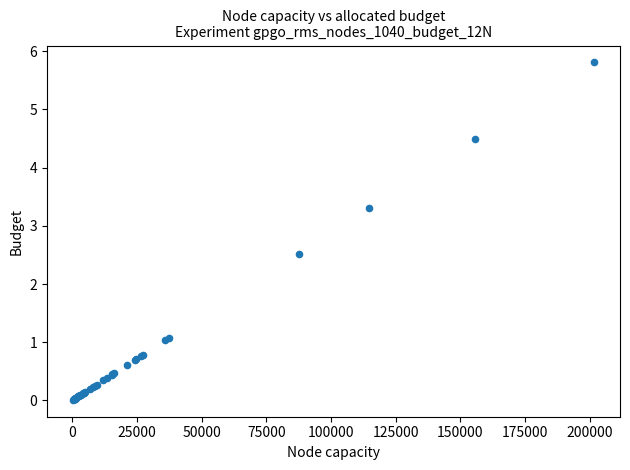

What Y value in the scatter plot is closest to 2?

2.5